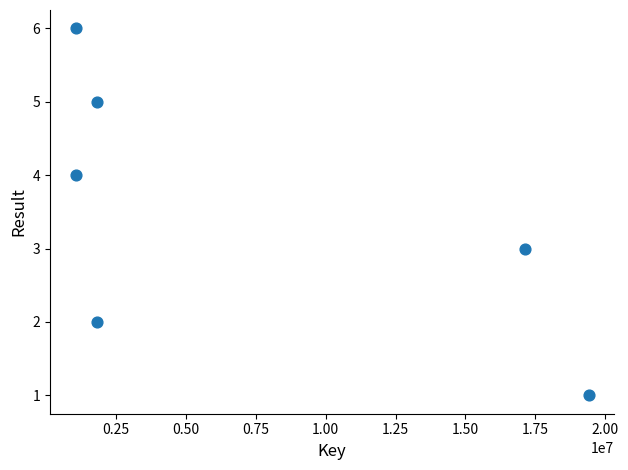

What is the average Y value?

4